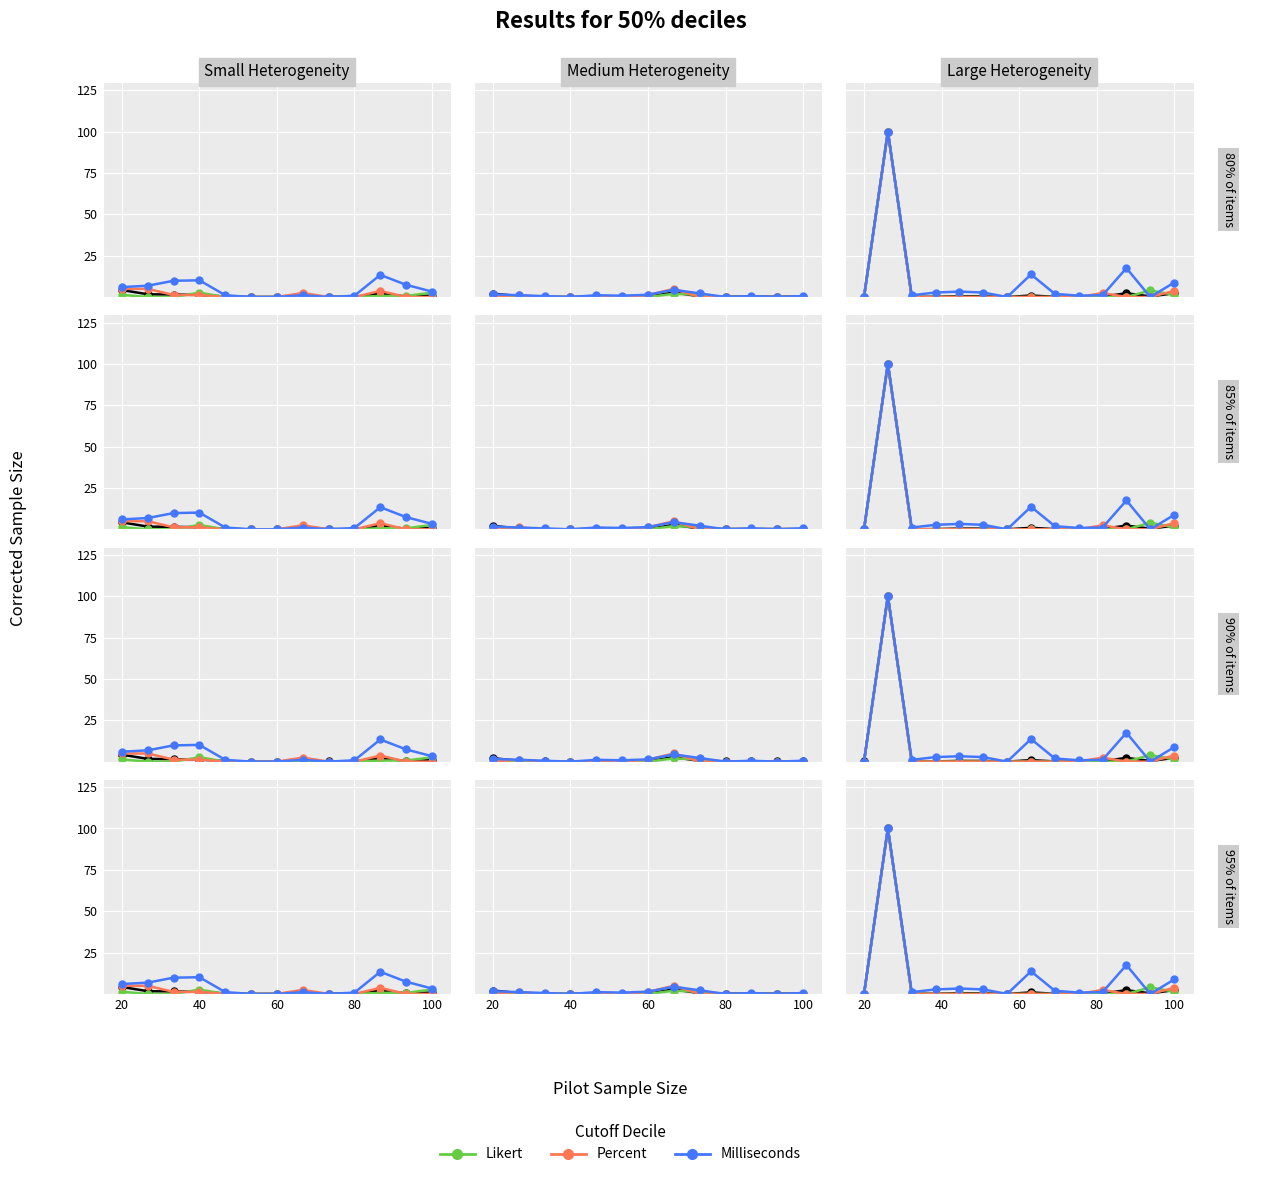

Does the chart display data point markers on the line(s)?

Yes